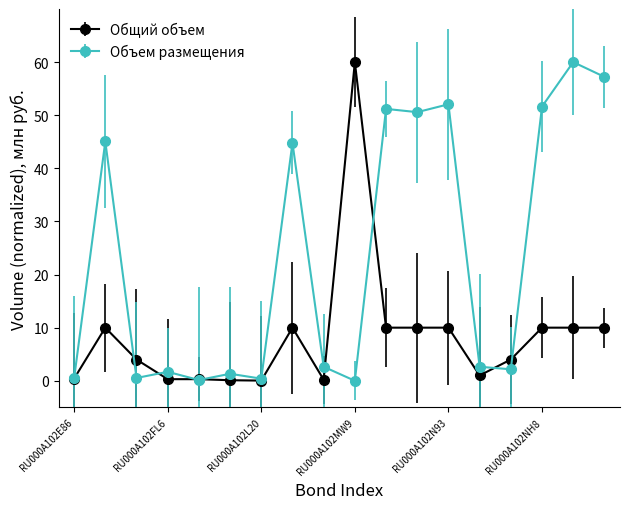

What is the highest value of the Объем размещения series?

60.0